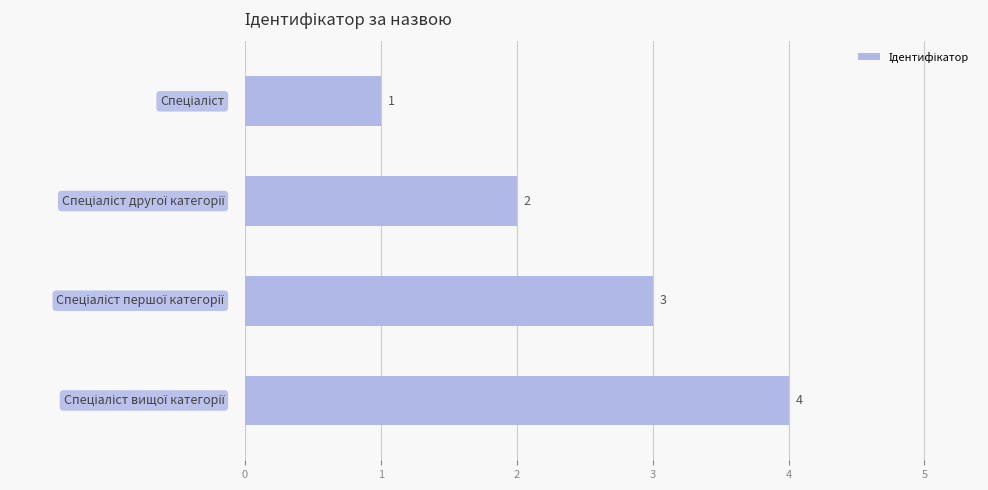

What is the value of the 2nd bar from the top?

2